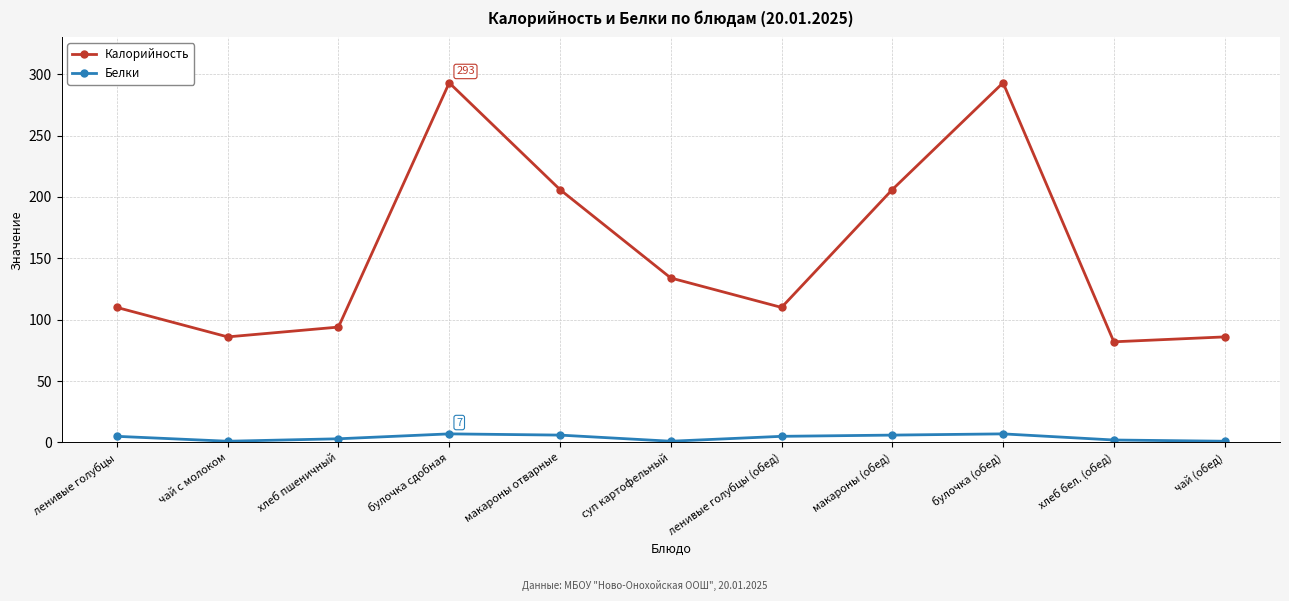

Read the Белки value at чай (обед).

1